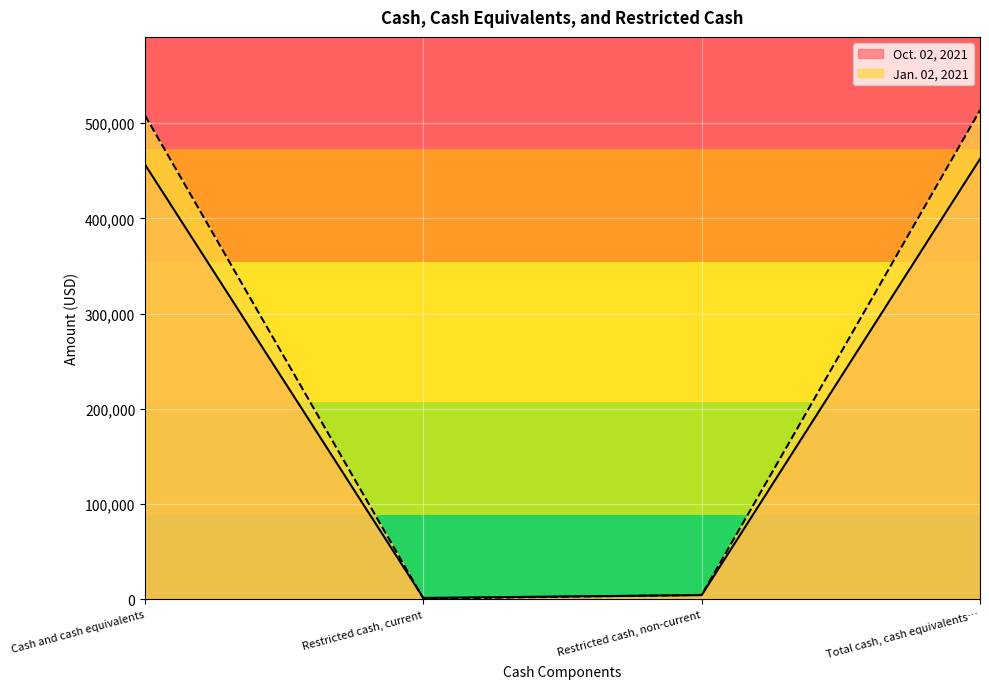

Between Cash and cash equivalents and Restricted cash, current, which series saw the biggest shift?

Jan. 02, 2021